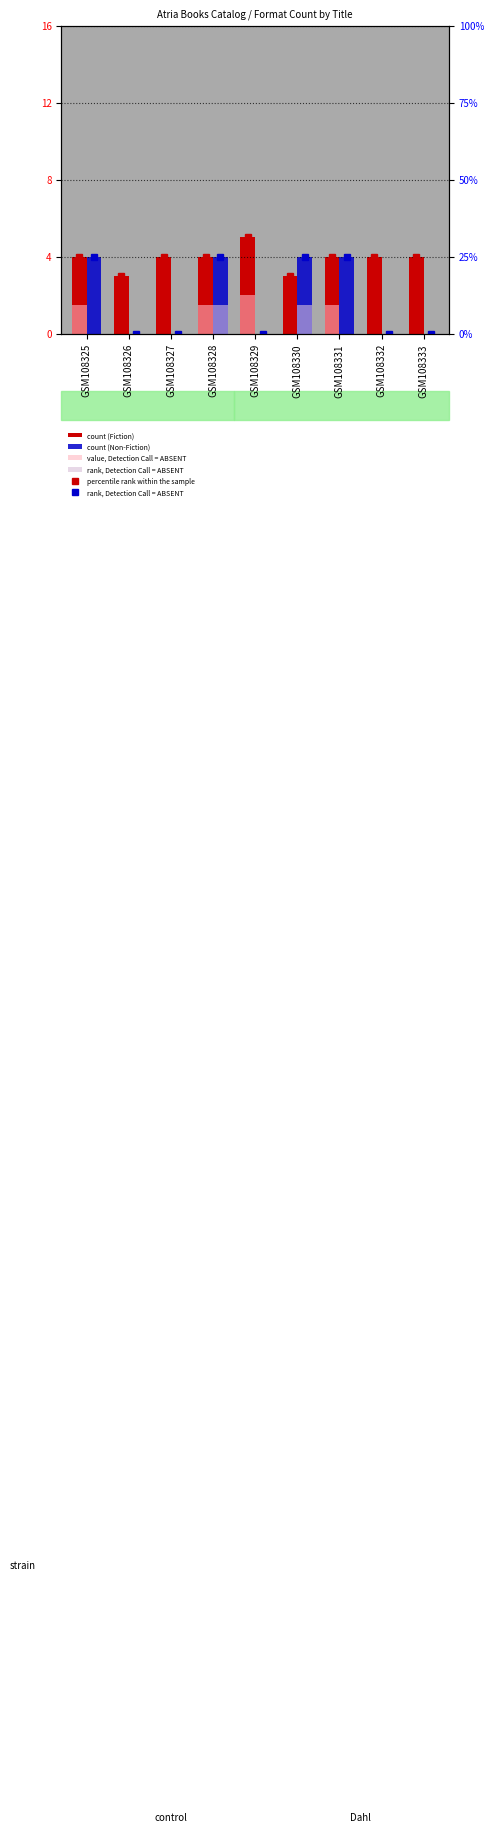

What is the difference between the maximum and minimum values in the value, Detection Call = ABSENT series?

2.0